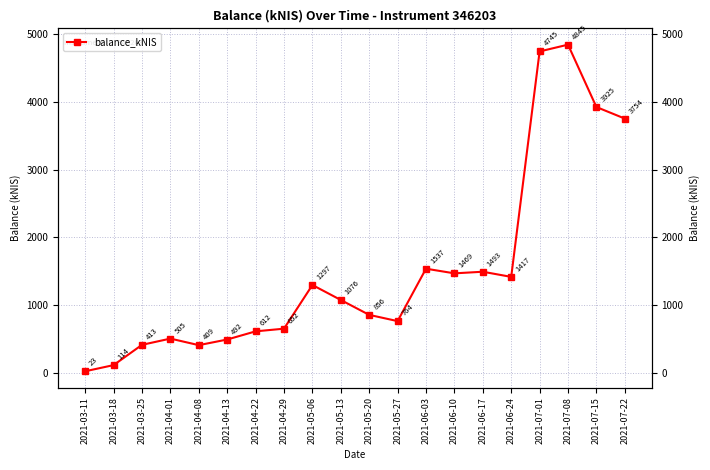

Does the chart have visible grid lines?

Yes